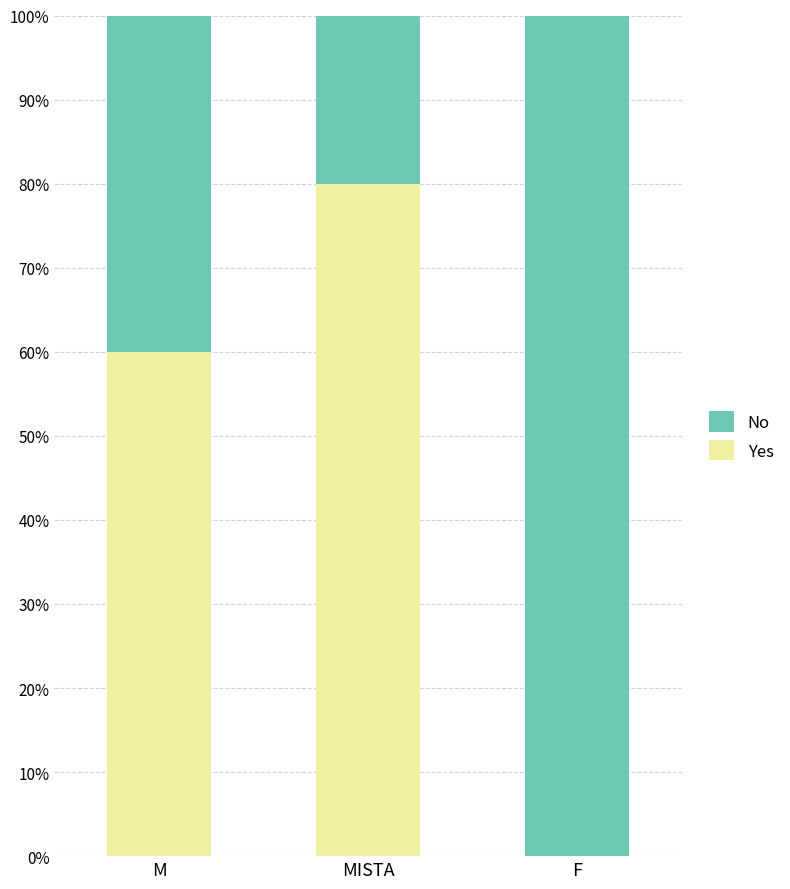

At which label does Yes reach its peak?

MISTA